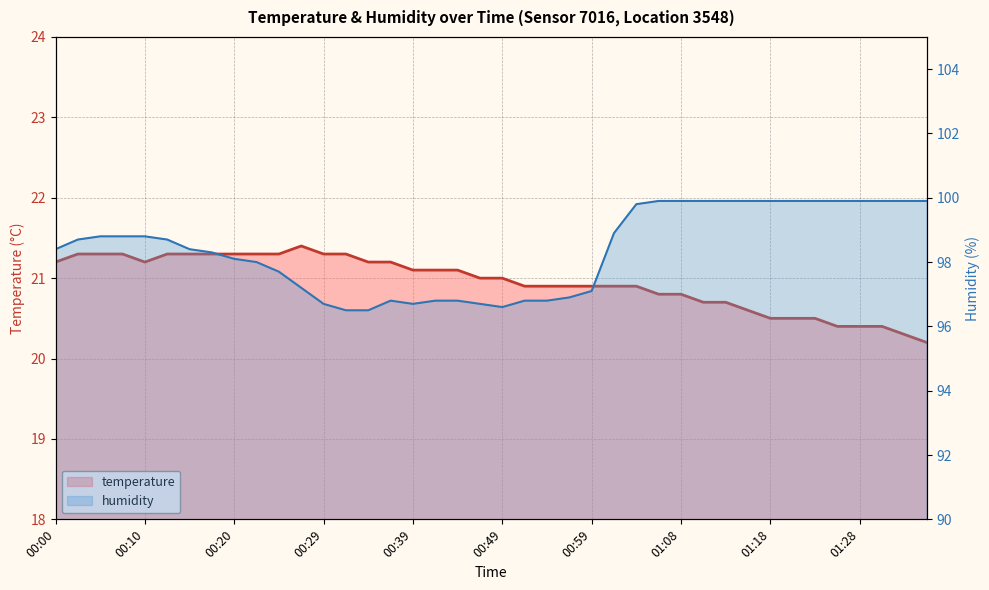

The value of temperature at 31 is 4.8. True or false?

False